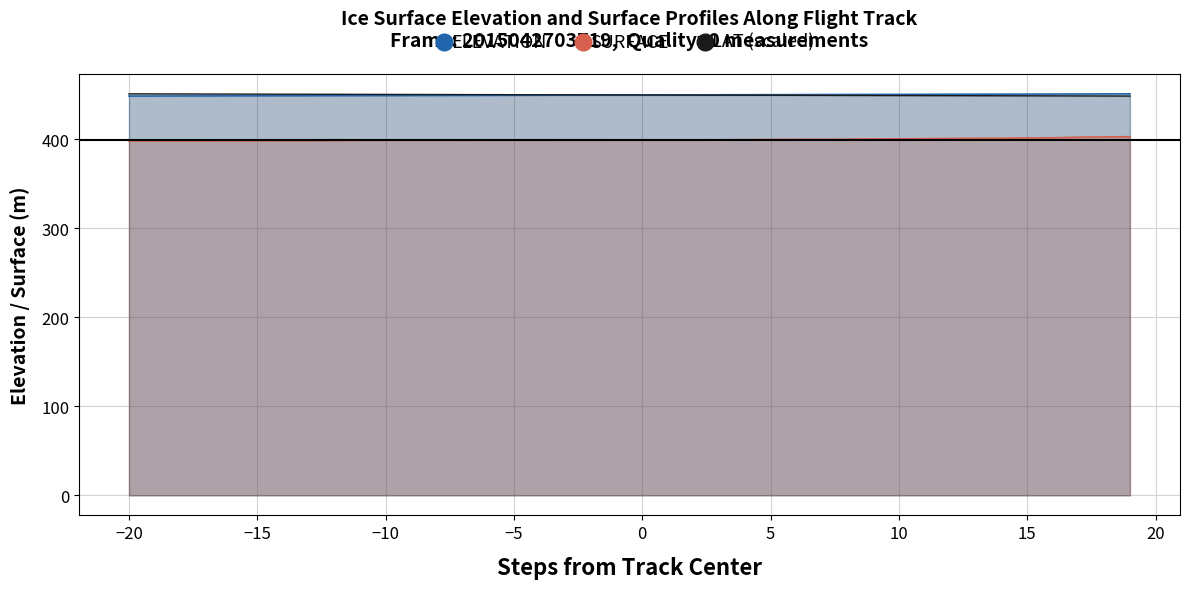

Which series has the largest range (max minus min)?

SURFACE